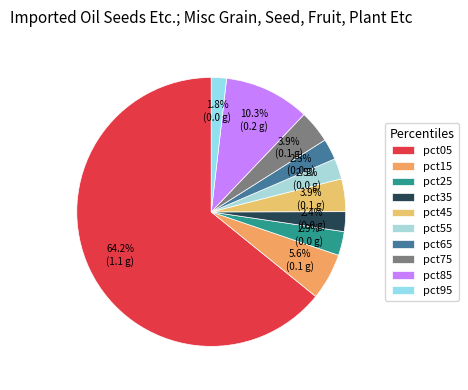

Which category has the smallest portion of the pie?

pct95